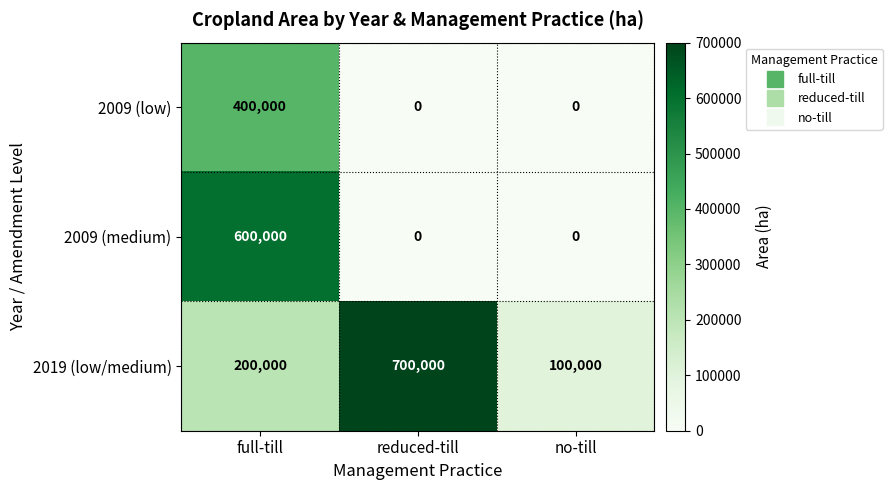

Reading left to right, list all the values displayed in this chart.

2009 (low): full-till=400000	reduced-till=0	no-till=0
2009 (medium): full-till=600000	reduced-till=0	no-till=0
2019 (low/medium): full-till=200000	reduced-till=700000	no-till=100000